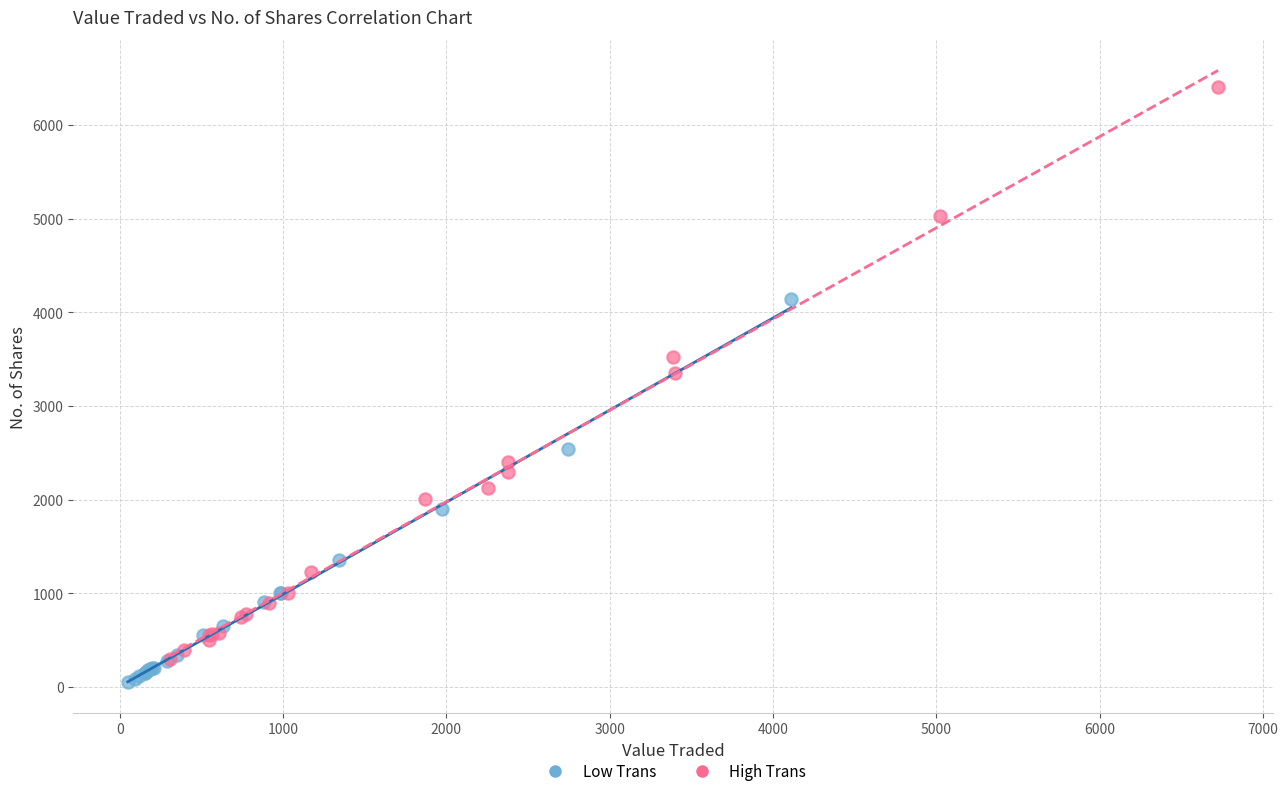

Which series has the widest spread of Y values?

High Trans